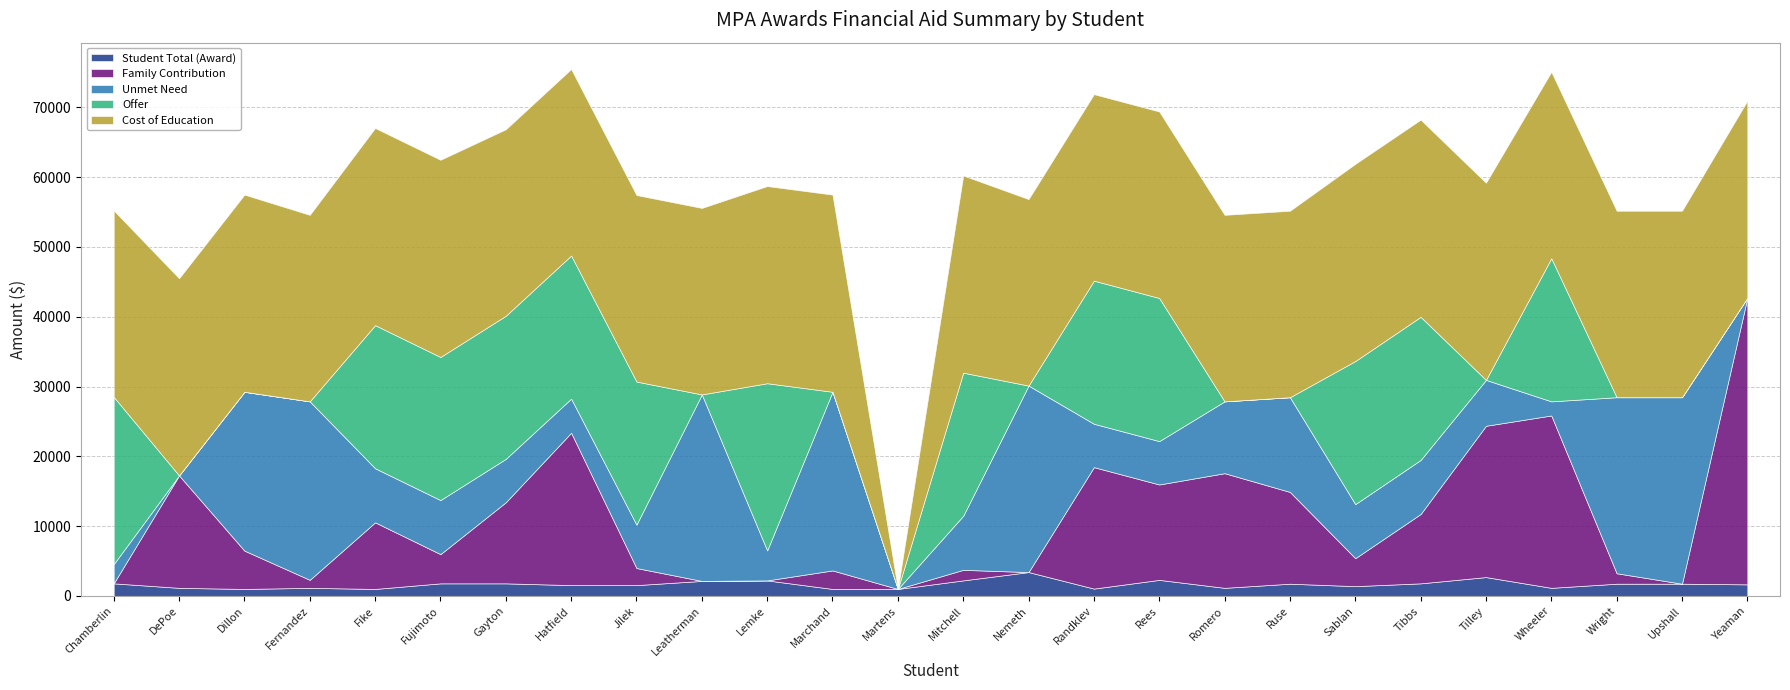

Reading left to right, list all the values displayed in this chart.

Student Total (Award): Chamberlin=1800	DePoe=1158	Dillon=1000	Fernandez=1158	Fike=1000	Fujimoto=1800	Gayton=1800	Hatfield=1550	Jilek=1550	Leatherman=2150	Lemke=2225	Marchand=1000	Martens=1000	Mitchell=2225	Nemeth=3417	Randklev=1050	Rees=2300	Romero=1158	Ruse=1750	Sablan=1400	Tibbs=1800	Tilley=2700	Wheeler=1158	Wright=1750	Upshall=1750	Yeaman=1658
Family Contribution: Chamberlin=0	DePoe=16103	Dillon=5489	Fernandez=1147	Fike=9542	Fujimoto=4186	Gayton=11620	Hatfield=21822	Jilek=2445	Leatherman=0	Lemke=0	Marchand=2652	Martens=0	Mitchell=1513	Nemeth=0	Randklev=17398	Rees=13664	Romero=16423	Ruse=13147	Sablan=4004	Tibbs=9934	Tilley=21673	Wheeler=24690	Wright=1497	Upshall=0	Yeaman=41050
Unmet Need: Chamberlin=2765	DePoe=0	Dillon=22756	Fernandez=25568	Fike=7745	Fujimoto=7745	Gayton=6215	Hatfield=4893	Jilek=6215	Leatherman=26715	Lemke=4295	Marchand=25593	Martens=0	Mitchell=7745	Nemeth=26715	Randklev=6215	Rees=6215	Romero=10292	Ruse=13568	Sablan=7745	Tibbs=7745	Tilley=6572	Wheeler=2025	Wright=25218	Upshall=26715	Yeaman=0
Offer: Chamberlin=23950	DePoe=0	Dillon=0	Fernandez=0	Fike=20500	Fujimoto=20500	Gayton=20500	Hatfield=20500	Jilek=20500	Leatherman=0	Lemke=23950	Marchand=0	Martens=0	Mitchell=20500	Nemeth=0	Randklev=20500	Rees=20500	Romero=0	Ruse=0	Sablan=20500	Tibbs=20500	Tilley=0	Wheeler=20500	Wright=0	Upshall=0	Yeaman=0
Cost of Education: Chamberlin=26715	DePoe=28245	Dillon=28245	Fernandez=26715	Fike=28245	Fujimoto=28245	Gayton=26715	Hatfield=26715	Jilek=26715	Leatherman=26715	Lemke=28245	Marchand=28245	Martens=0	Mitchell=28245	Nemeth=26715	Randklev=26715	Rees=26715	Romero=26715	Ruse=26715	Sablan=28245	Tibbs=28245	Tilley=28245	Wheeler=26715	Wright=26715	Upshall=26715	Yeaman=28245